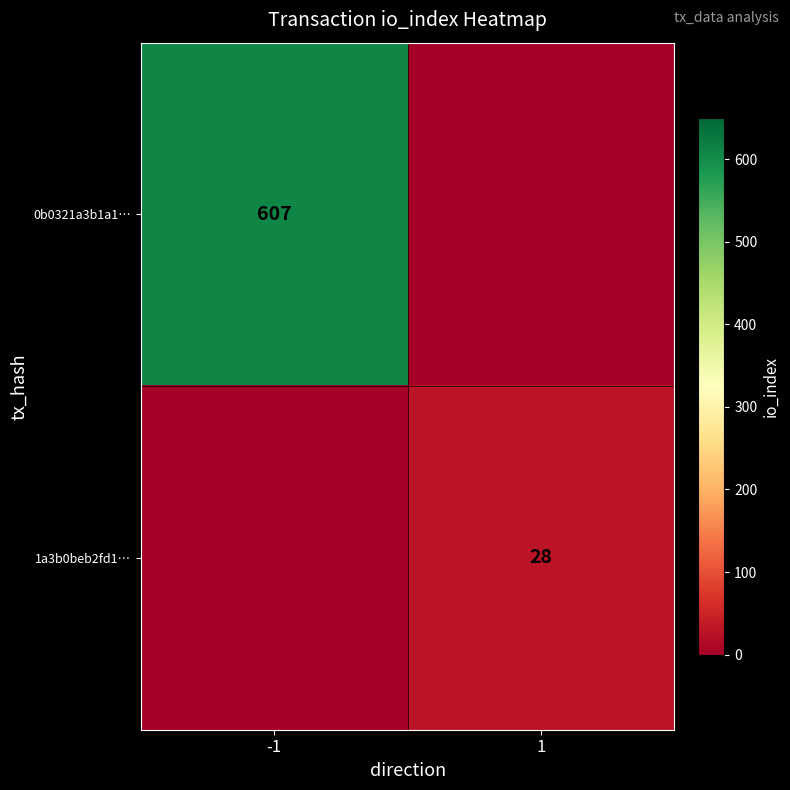

How many categories are shown in the chart?

2